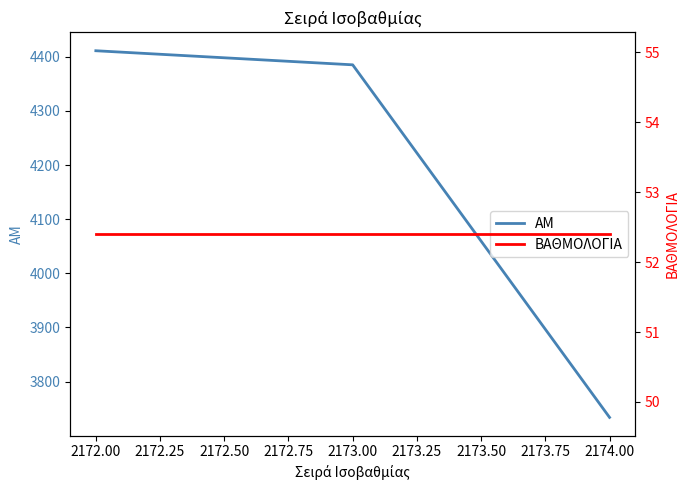

What is the sum of all AM values?

12530.0